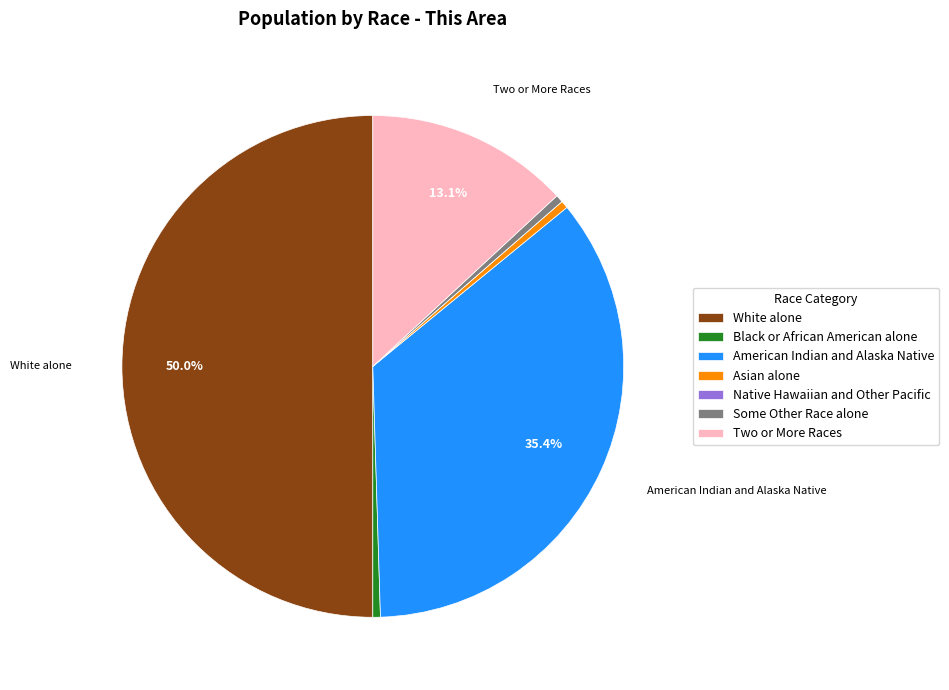

Does American Indian and Alaska Native represent more than half of the total?

No